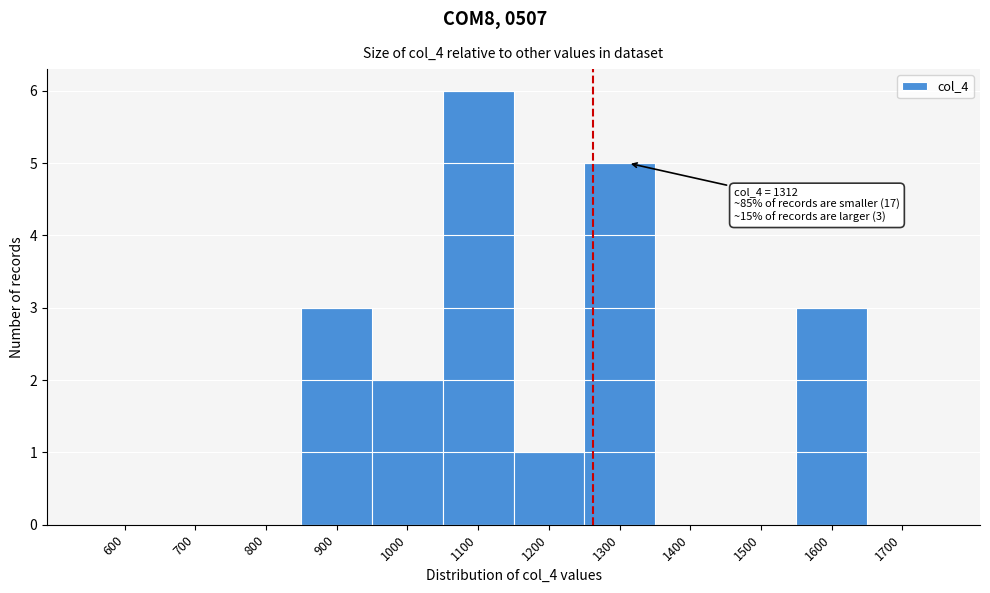

Reading right to left, extract all data points from this chart.

1700=0	1600=3	1500=0	1400=0	1300=5	1200=1	1100=6	1000=2	900=3	800=0	700=0	600=0